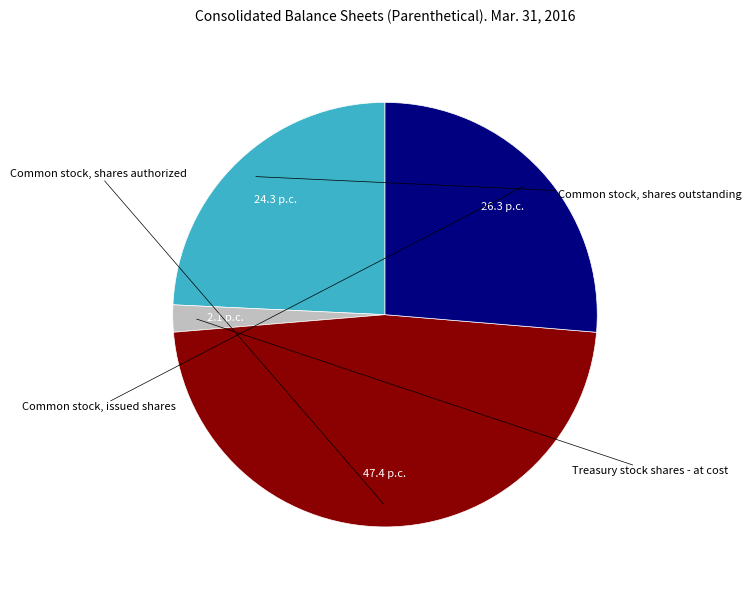

How many slices are in this pie chart?

4